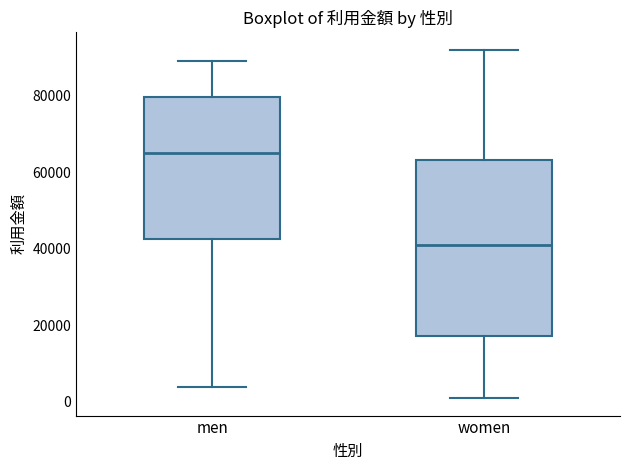

Which box has the highest median line?

men